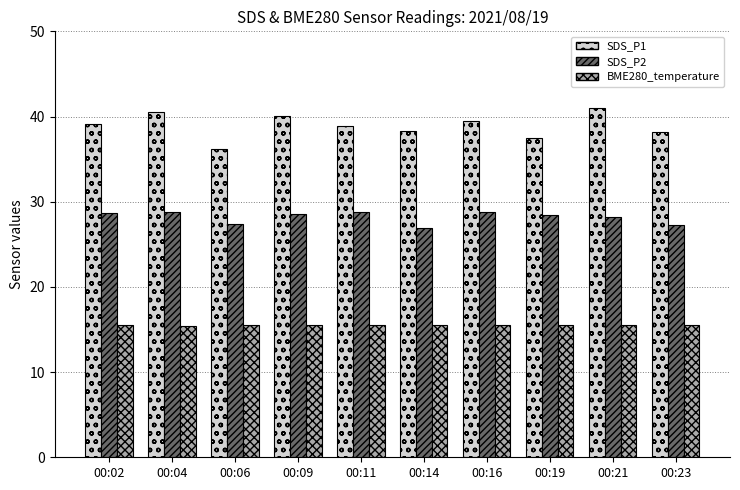

What is the value of the BME280_temperature bar at the 9th from the left?

15.6